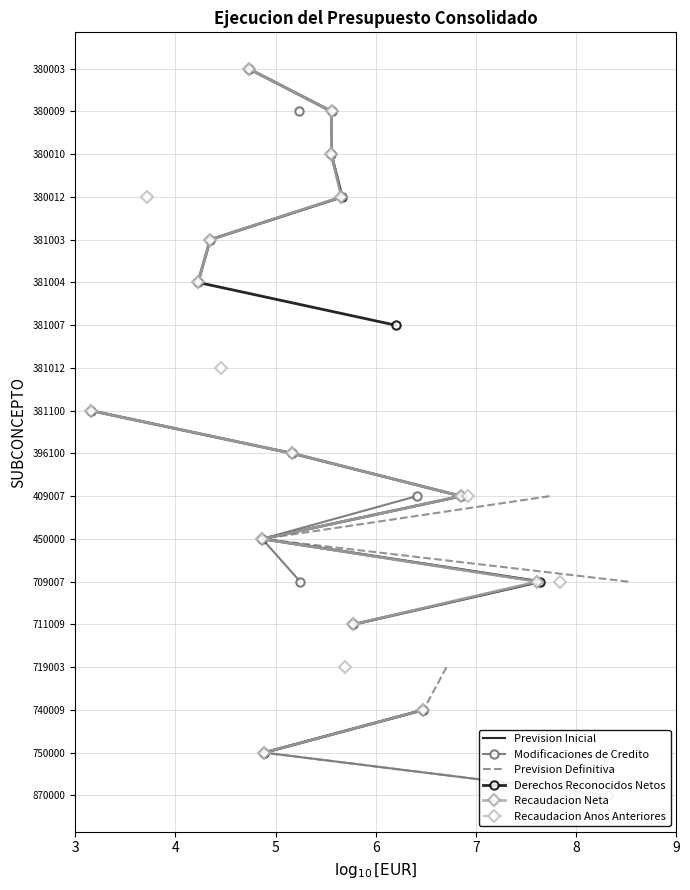

How many values in Modificaciones de Credito are above zero?

17